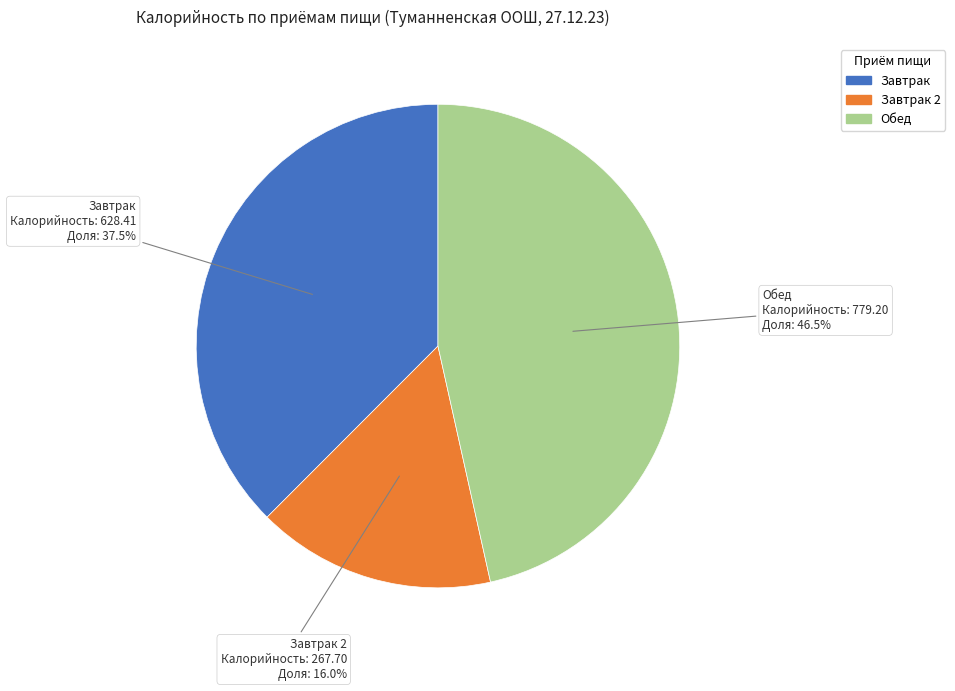

Is there a majority slice in this chart?

No